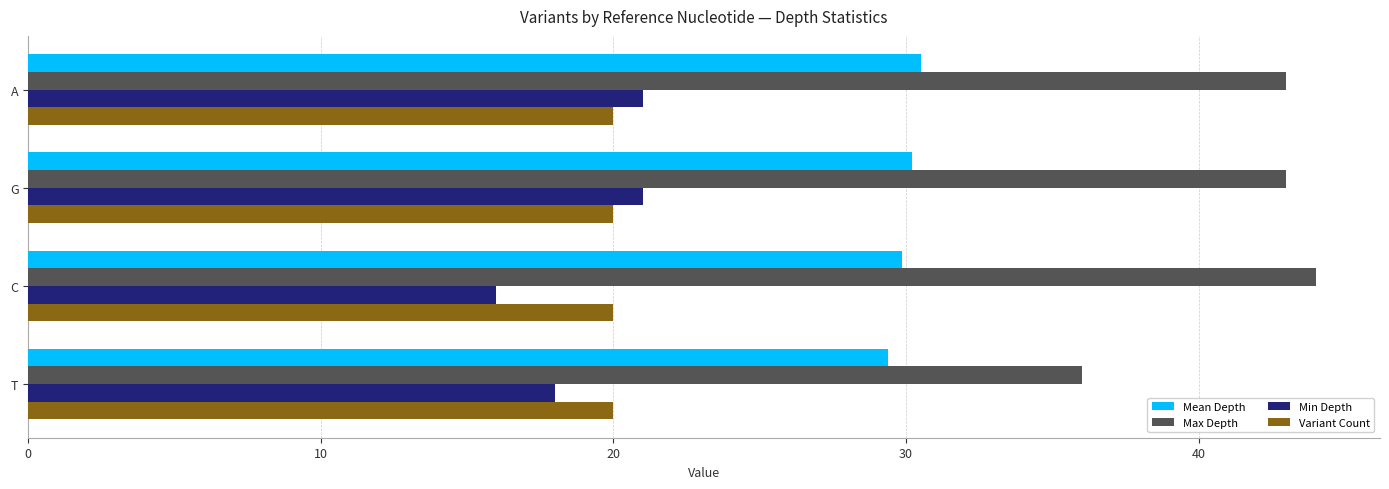

What is the greatest value displayed?

44.0